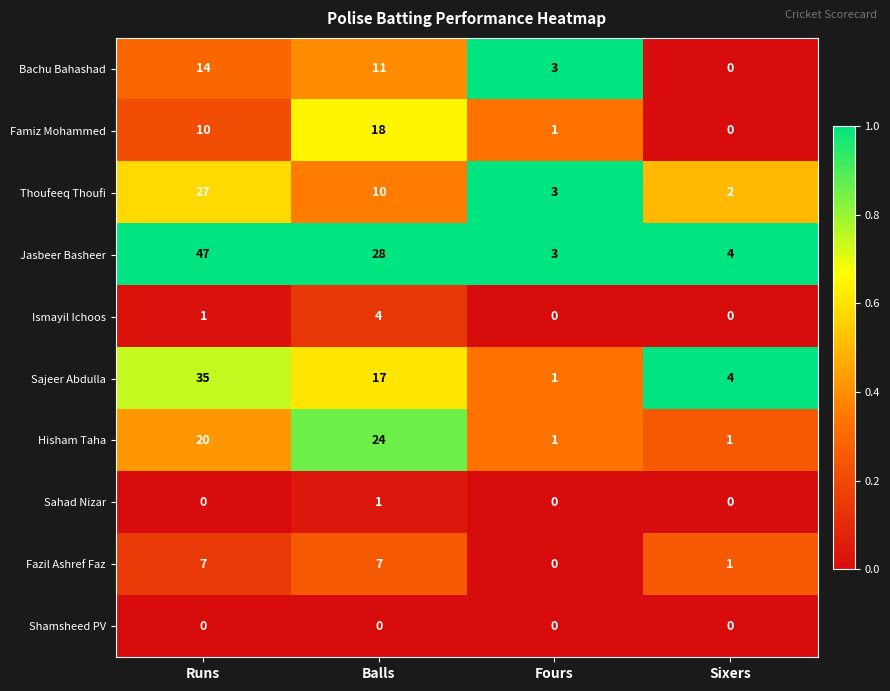

At which category does the chart reach its peak across all series?

Runs